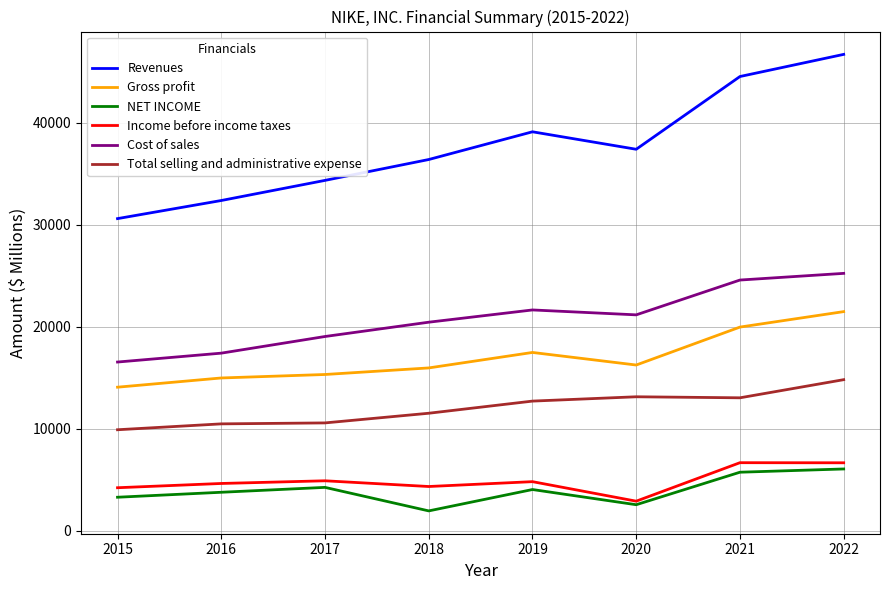

At which category is the sum across all series the highest?

2022